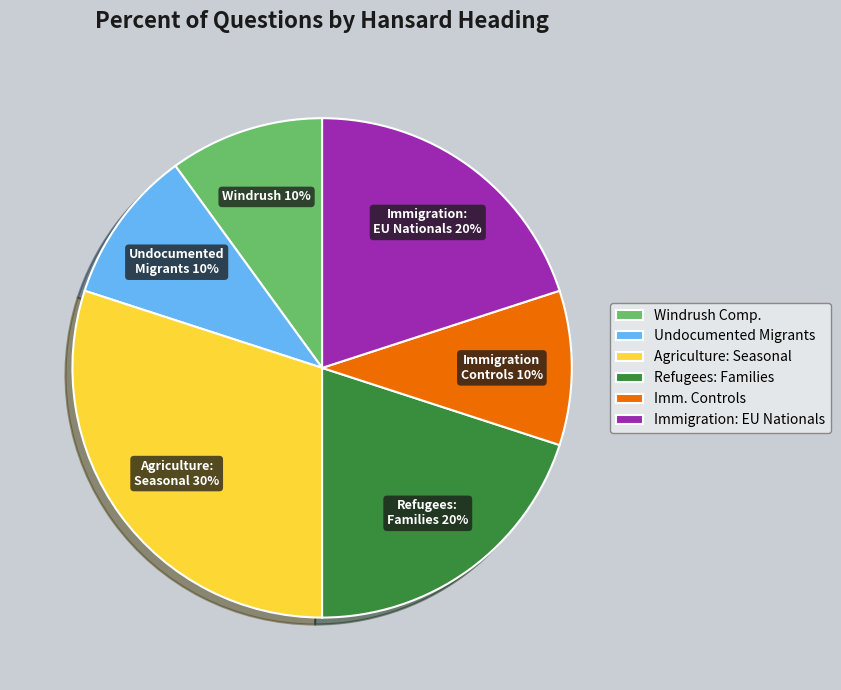

Combined, do Refugees: Families and Windrush Comp. account for over 50%?

No